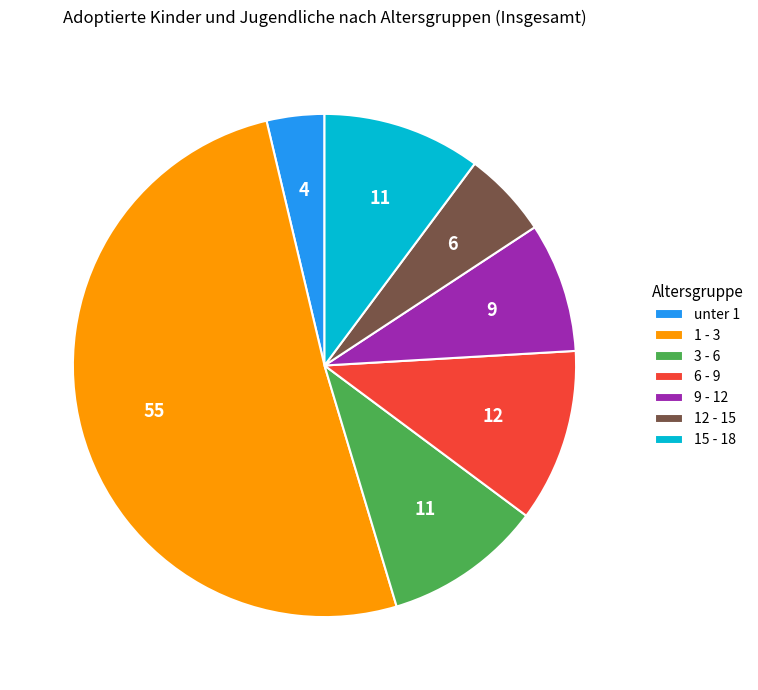

The 12 - 15 slice represents 6% of the pie. True or false?

True